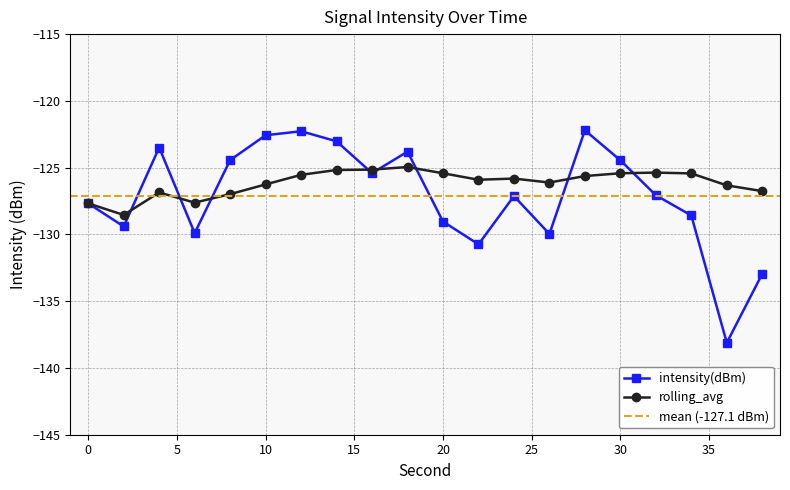

Where do intensity(dBm) and rolling_avg first cross each other?

2 and 4